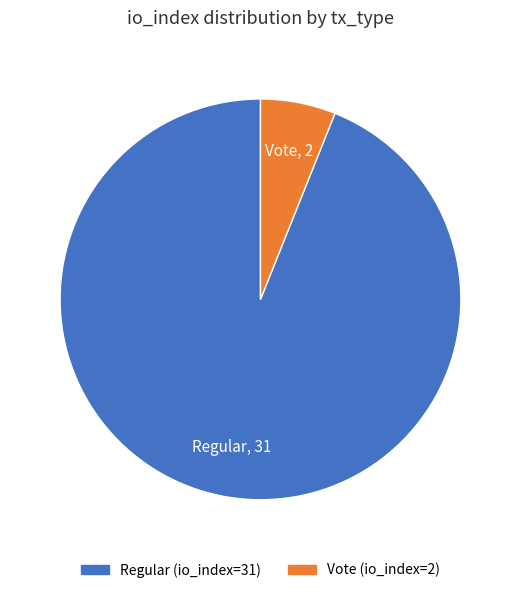

Which slice represents more than half of the pie?

Regular (io_index=31)